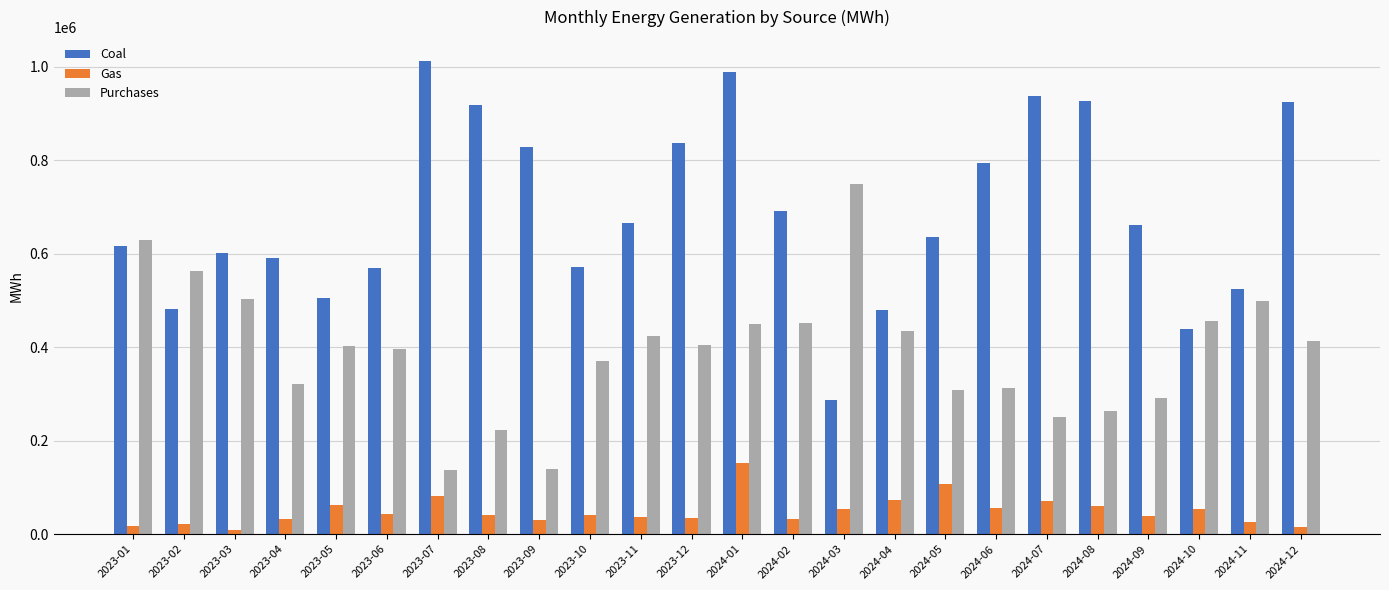

Which series has the largest total across all categories?

Coal